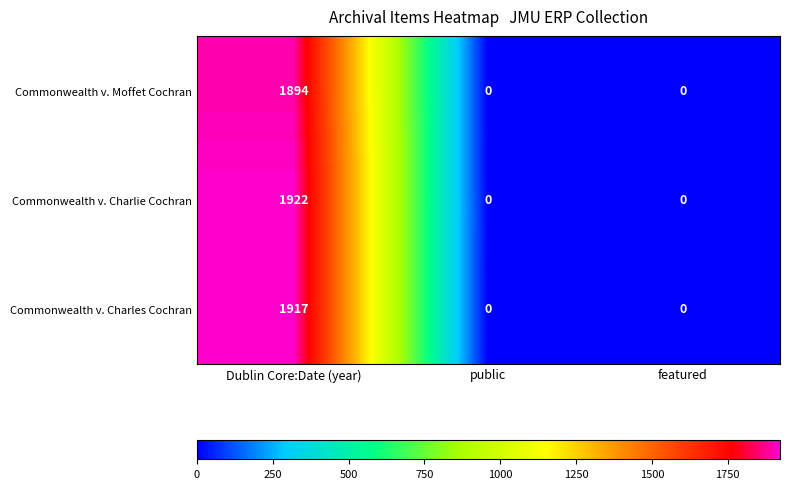

Which series has the largest total across all categories?

Commonwealth v. Charlie Cochran